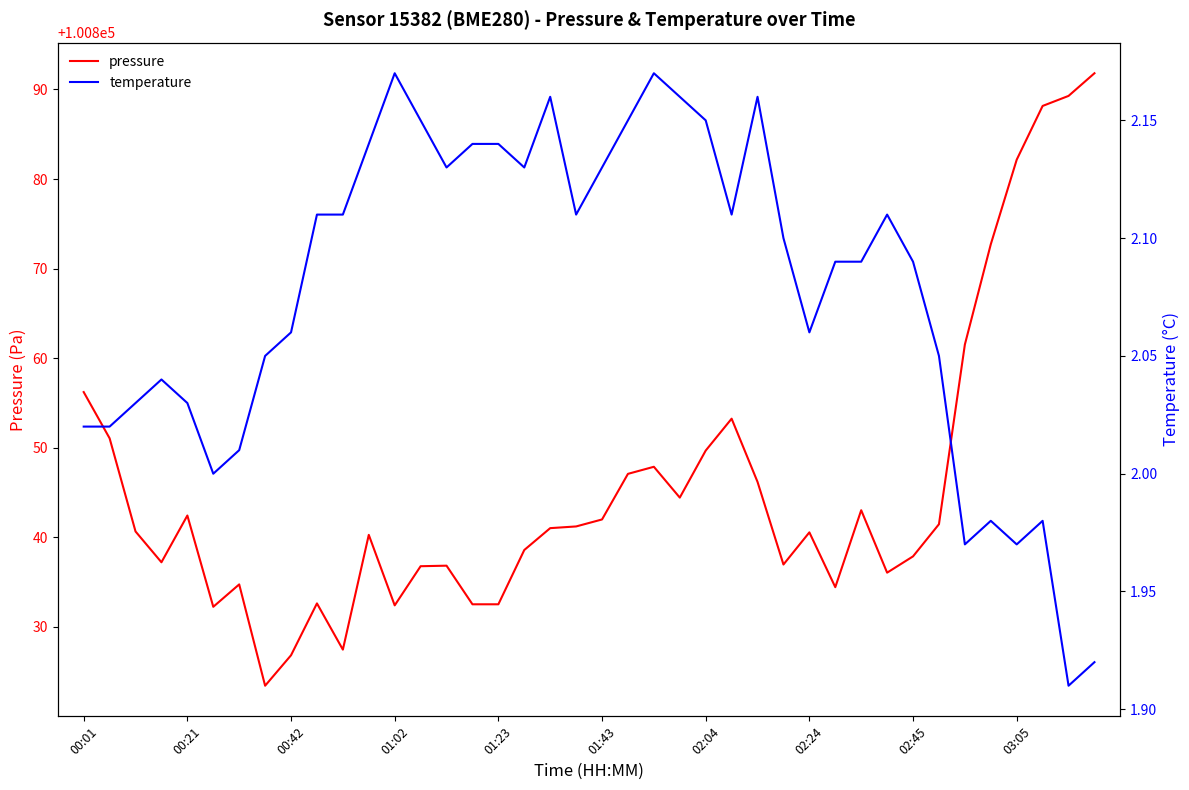

Is the value of temperature at 13 greater than the value of pressure at 39?

No